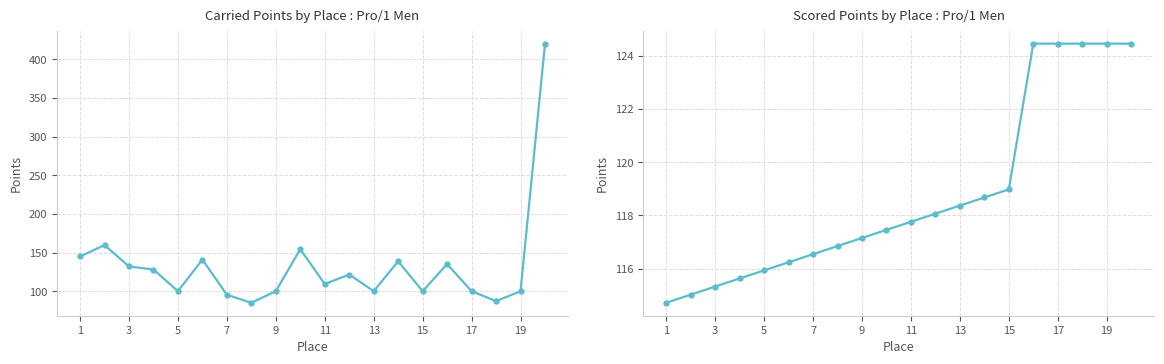

List the series in order of their overall mean, highest first.

Carried Points by Place : Pro/1 Men, Scored Points by Place : Pro/1 Men